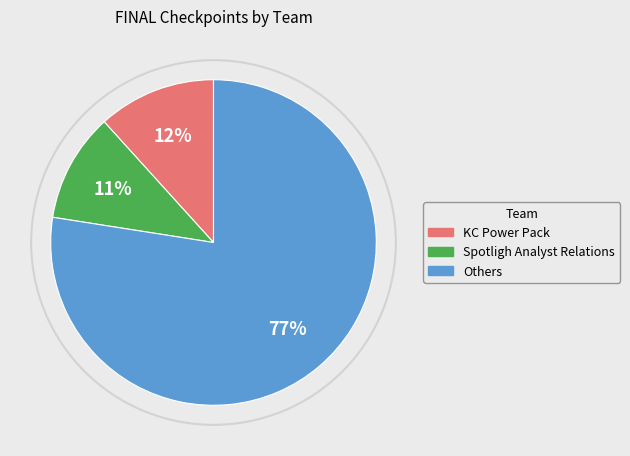

Is there any slice that represents more than half of the pie?

Yes